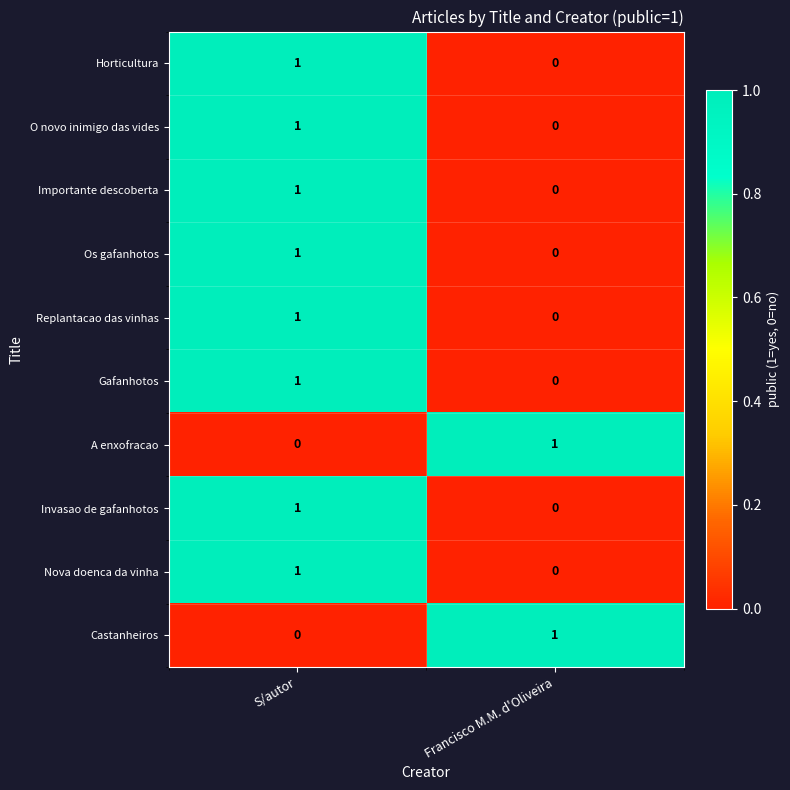

How many categories are shown in the chart?

2